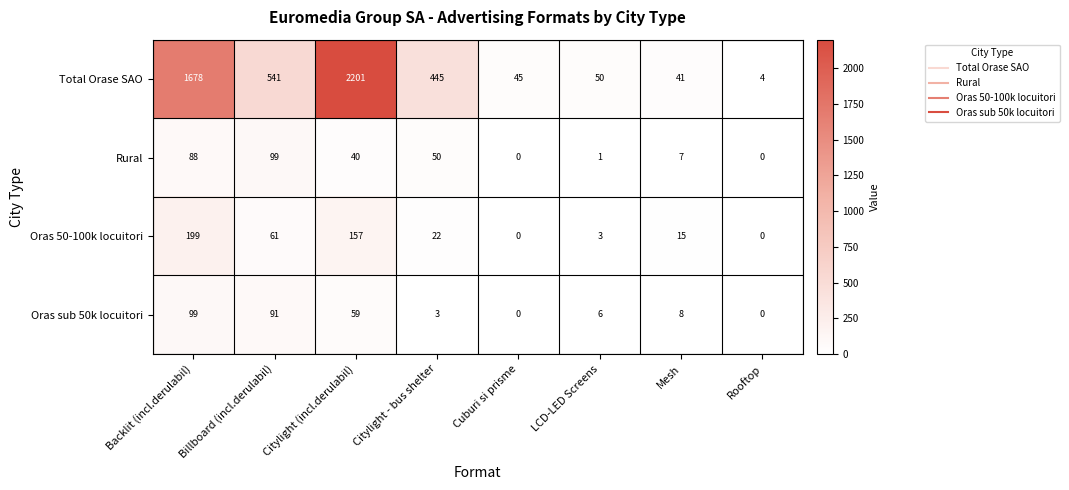

What is the difference between the second highest and second lowest values in the Oras sub 50k locuitori series?

91